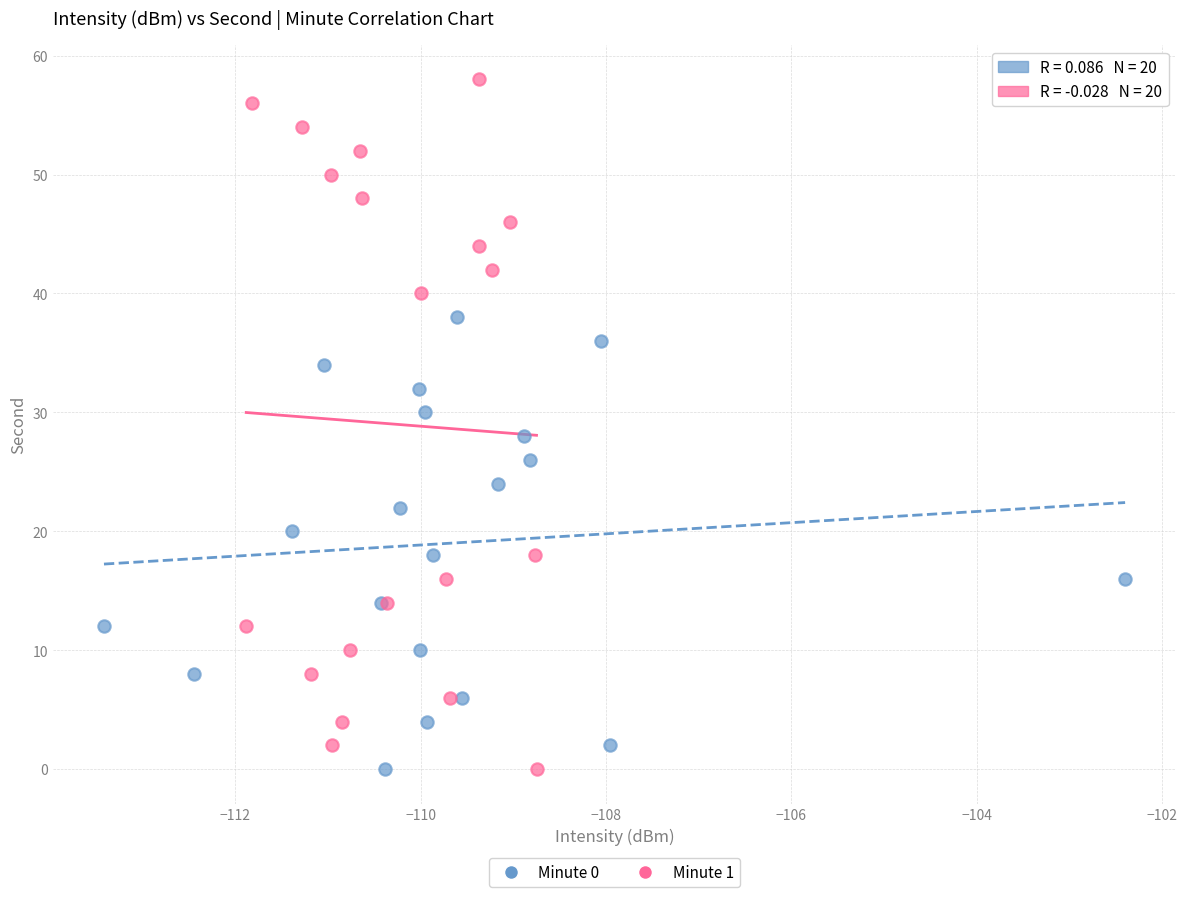

Which series reaches the maximum Y coordinate?

Minute 1